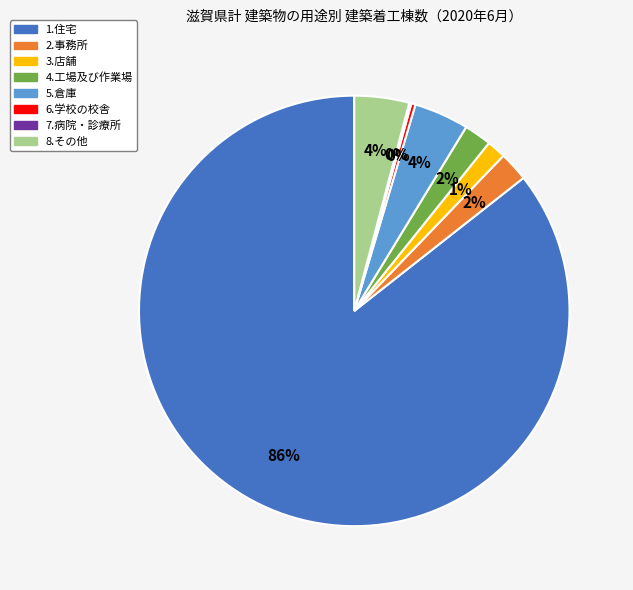

Is the sum of 8.その他 and 6.学校の校舎 greater than half?

No